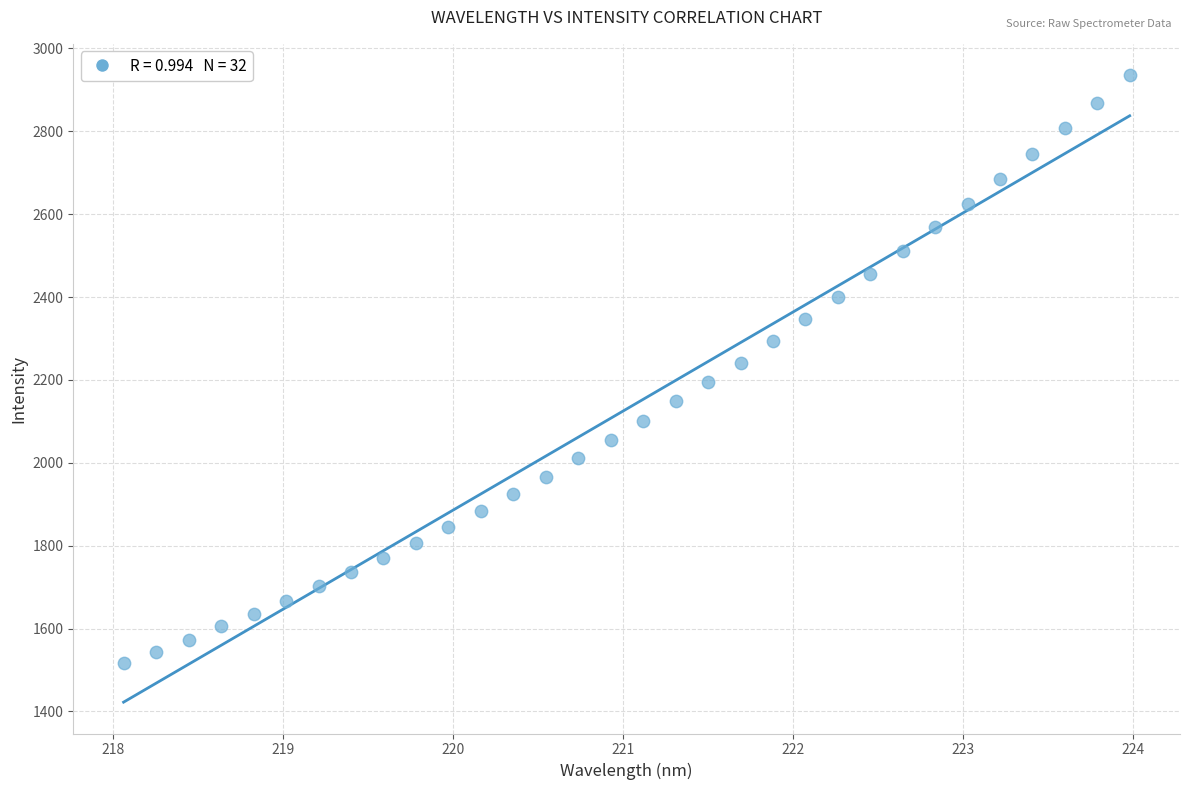

What is the range of X values (max minus min)?

5.9